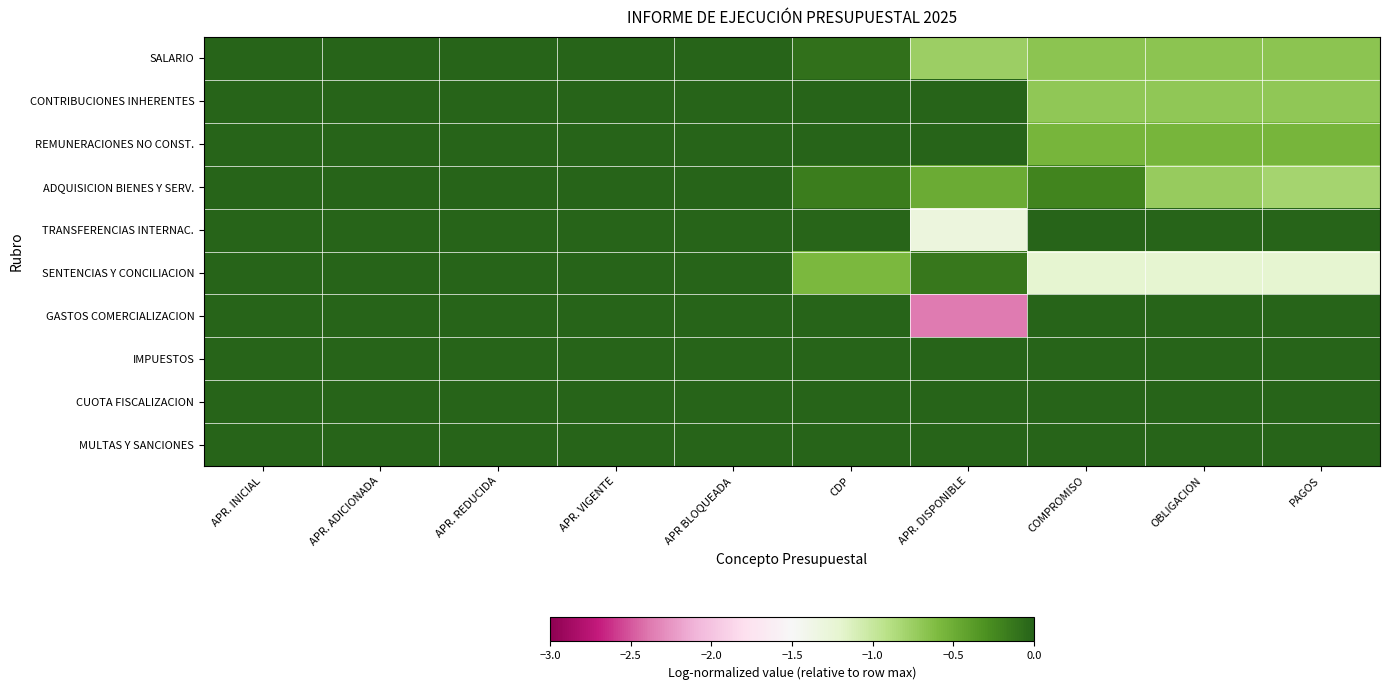

Between APR. INICIAL and APR. DISPONIBLE, which series saw the biggest shift?

GASTOS COMERCIALIZACION